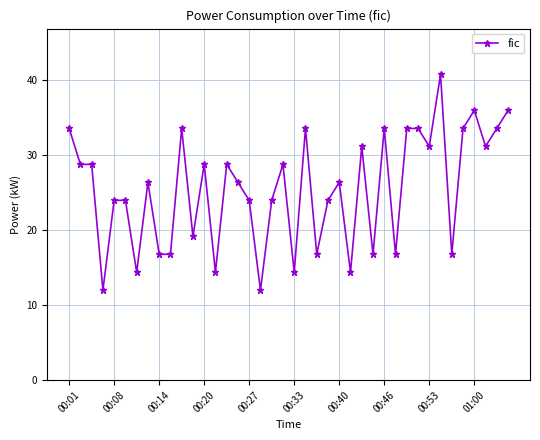

True or false: the data has more than 2 interior local peaks.

True